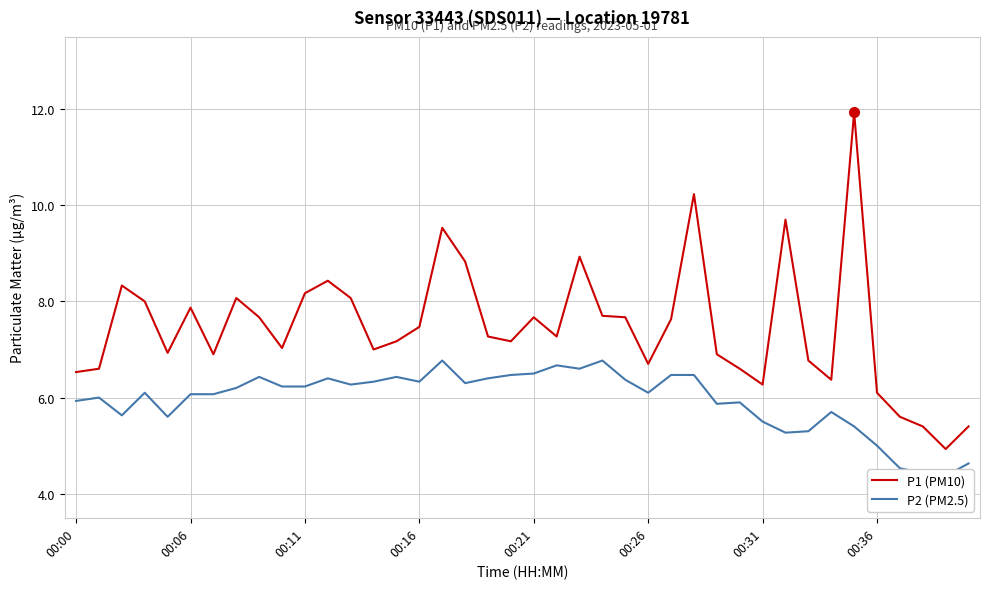

At which category is the sum across all series the highest?

34